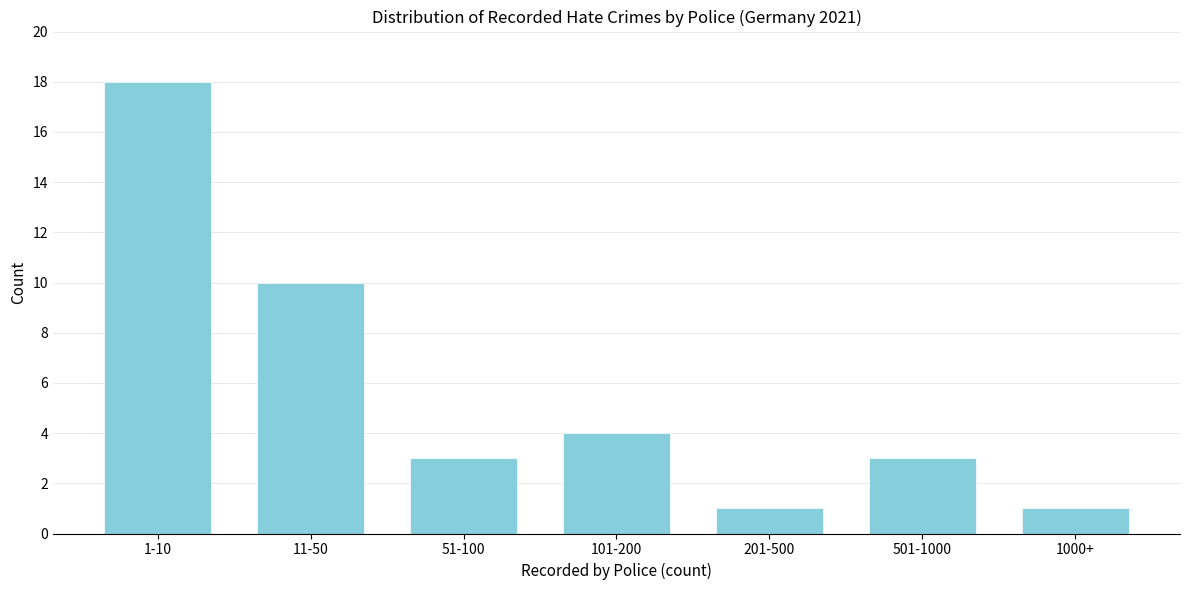

Reading left to right, transcribe all the data shown in this chart.

18	10	3	4	1	3	1